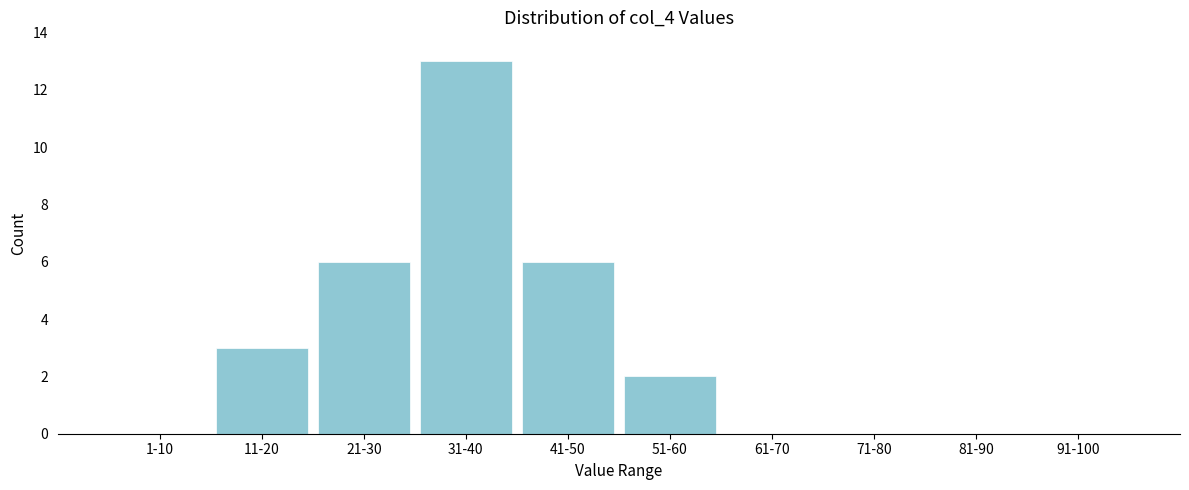

Reading left to right, list all the values displayed in this chart.

1-10=0	11-20=3	21-30=6	31-40=13	41-50=6	51-60=2	61-70=0	71-80=0	81-90=0	91-100=0